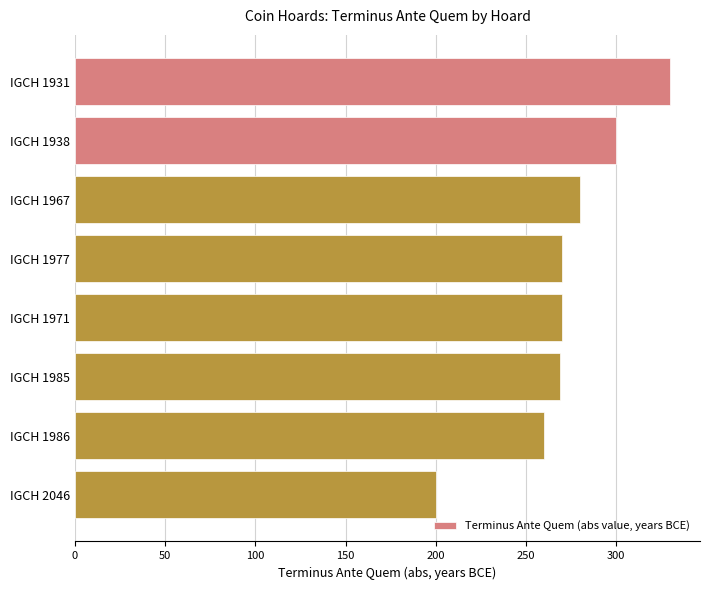

What is the minimum value shown in the chart?

200